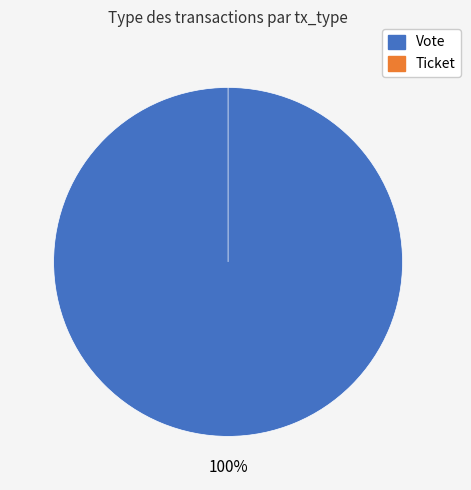

The Ticket slice represents 0% of the pie. True or false?

True